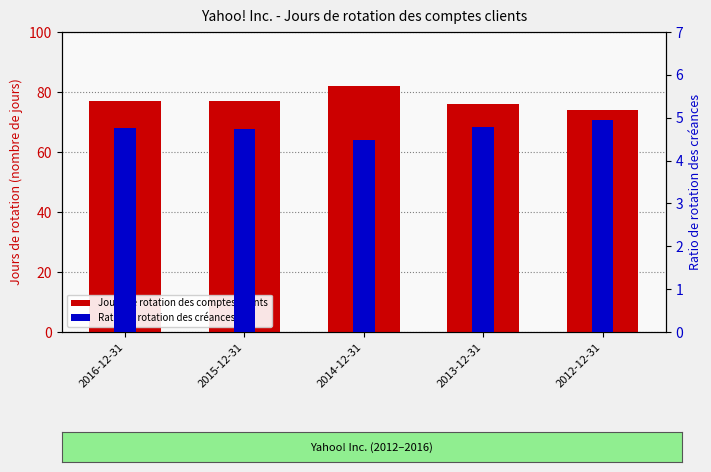

What is the label of the 4th bar from the right?

2015-12-31